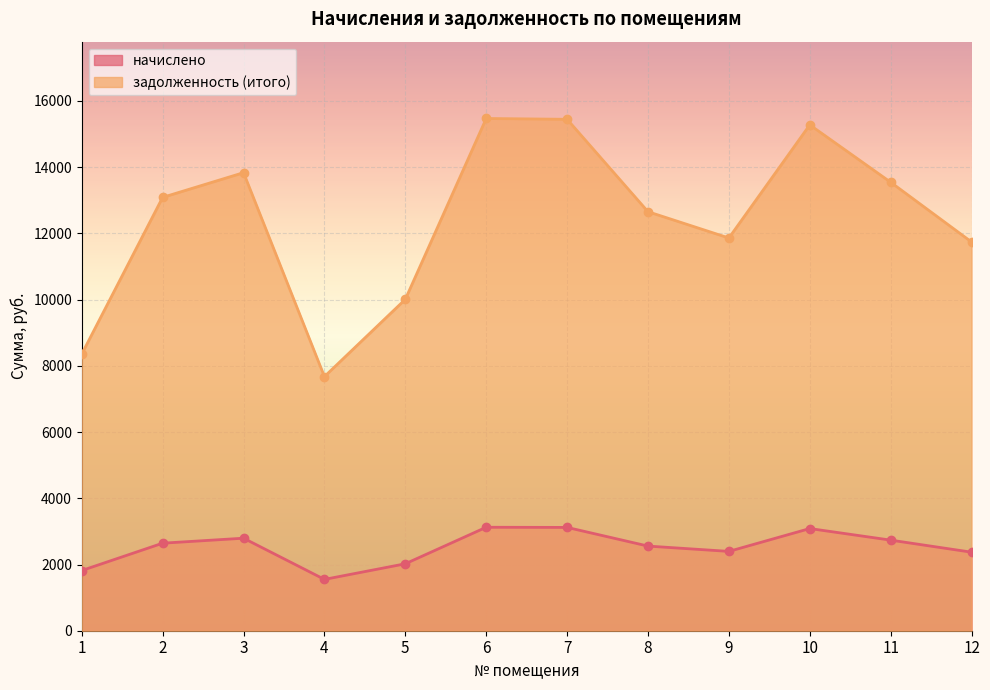

Which category has the lowest value across all series?

4